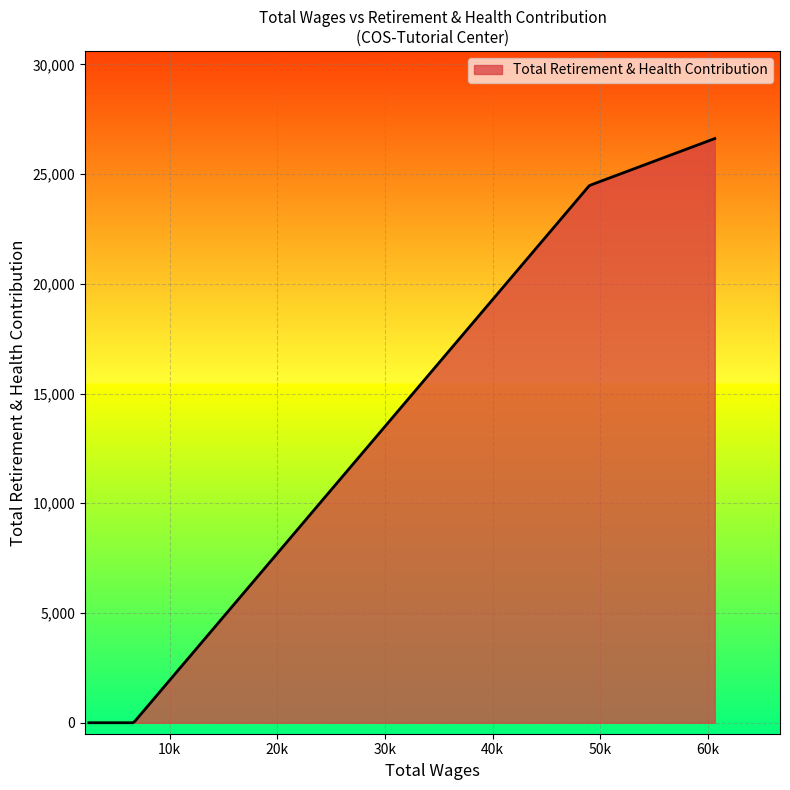

What is the maximum value shown in the chart?

26618.0